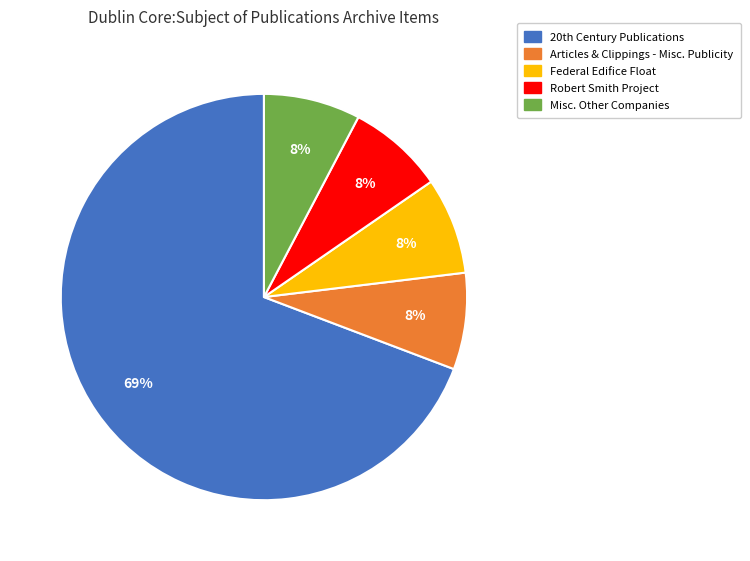

Is there a majority slice in this chart?

Yes